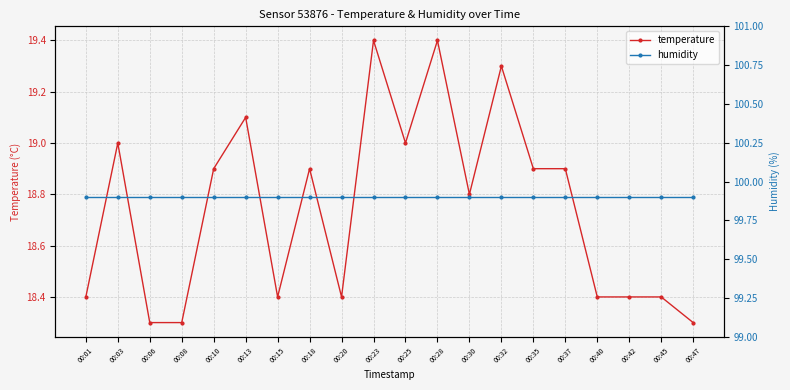

At how many categories does at least one series exceed 83?

20